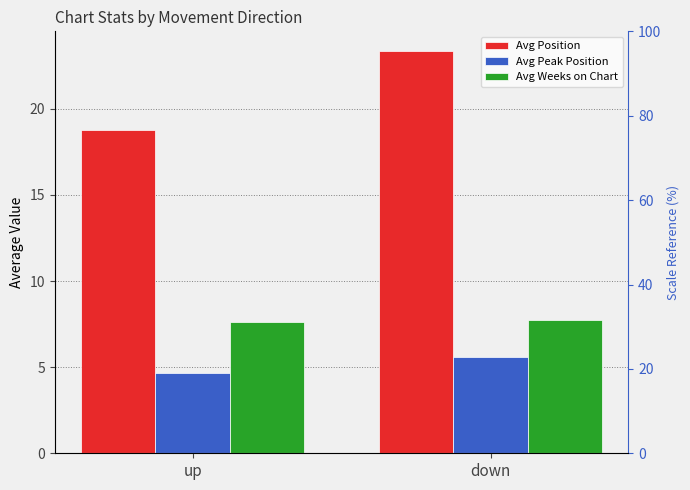

What is the approximate value of Avg Position at up?

18.8